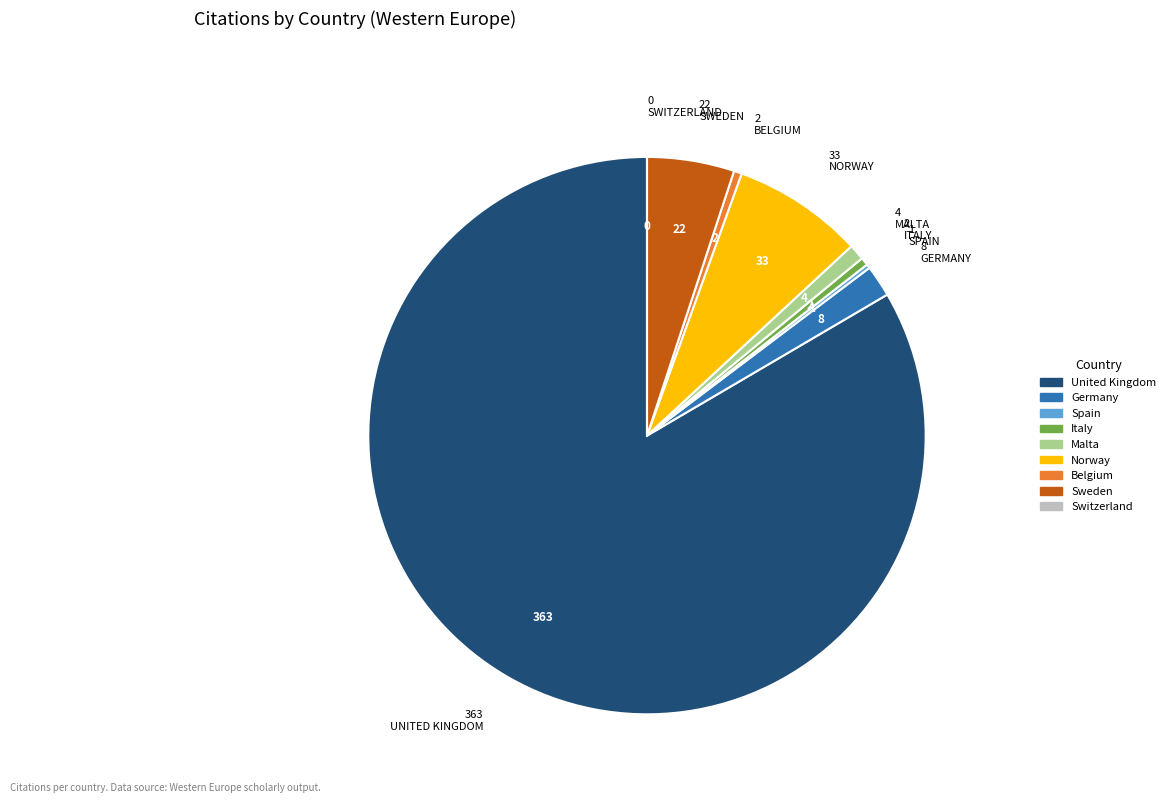

Is there a majority slice in this chart?

Yes